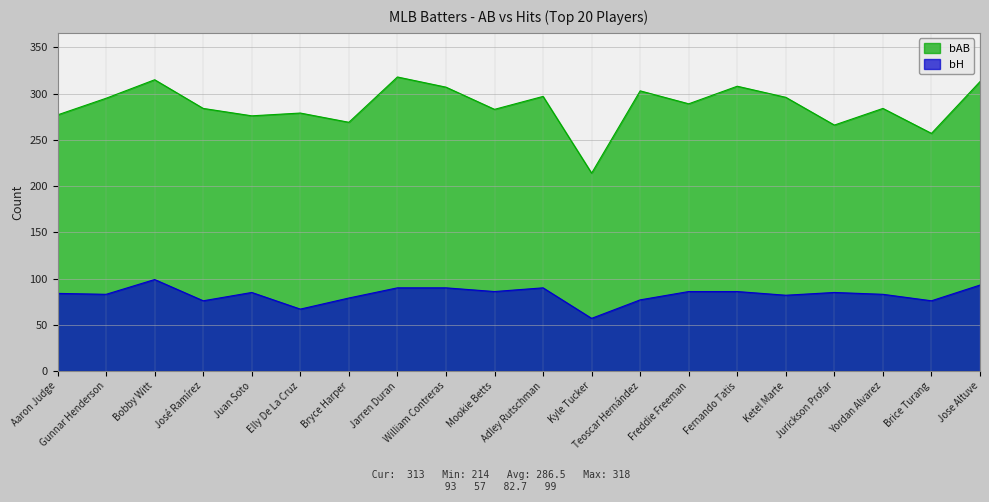

True or false: bH and bAB cross at least once.

False